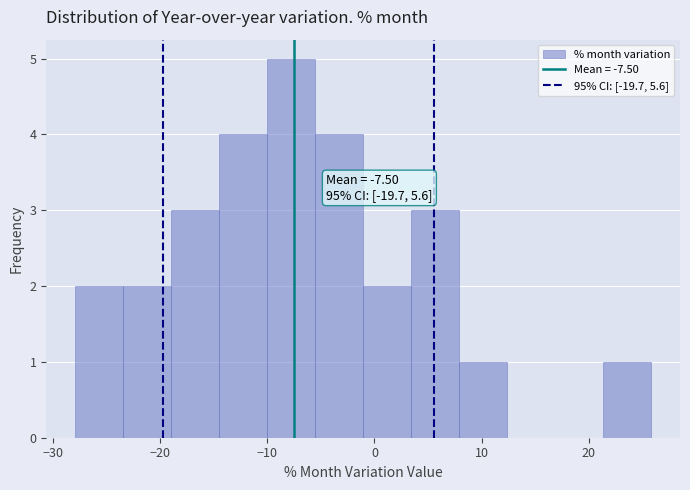

Which range on the x-axis has the tallest bar?

-10 to -6